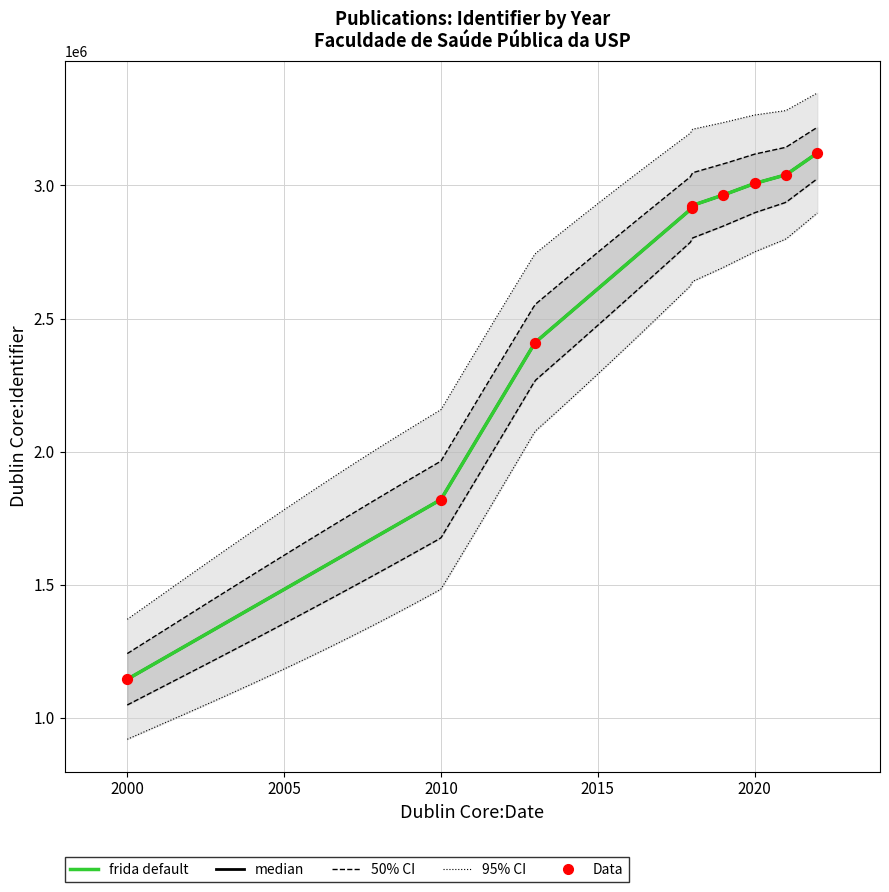

Approximately how many times larger is the value at 2020 compared to 2018?

1.0